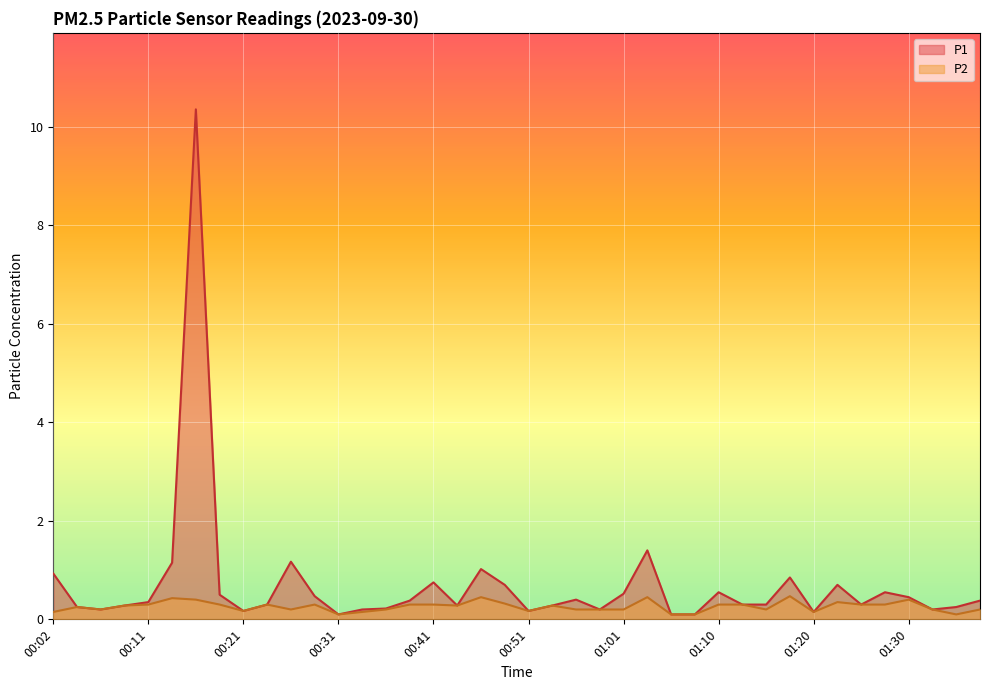

Which series has the largest total across all categories?

P1